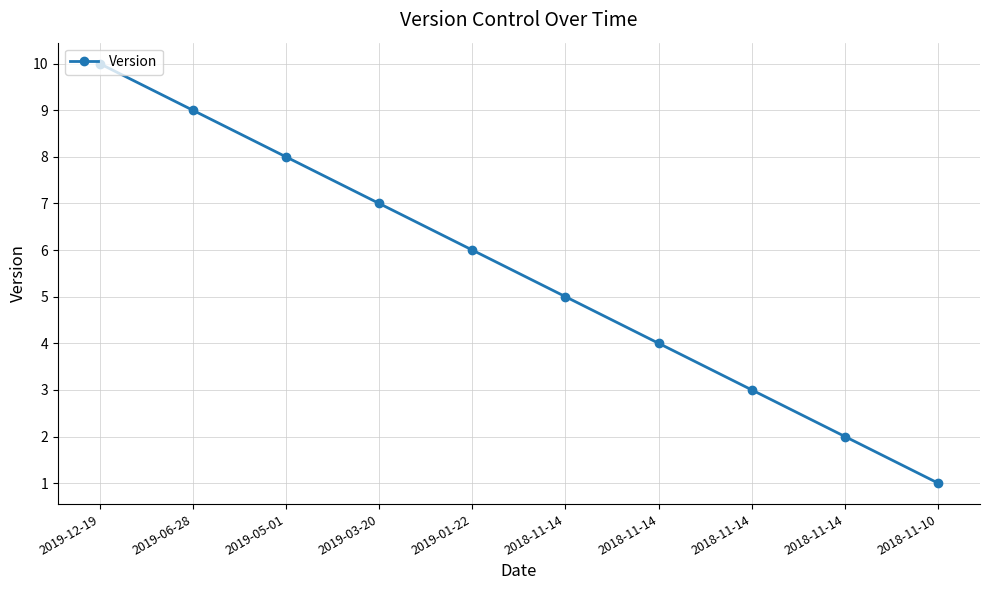

Reading left to right, transcribe all the data shown in this chart.

2019-12-19=10	2019-06-28=9	2019-05-01=8	2019-03-20=7	2019-01-22=6	2018-11-14=5	2018-11-14=4	2018-11-14=3	2018-11-14=2	2018-11-10=1